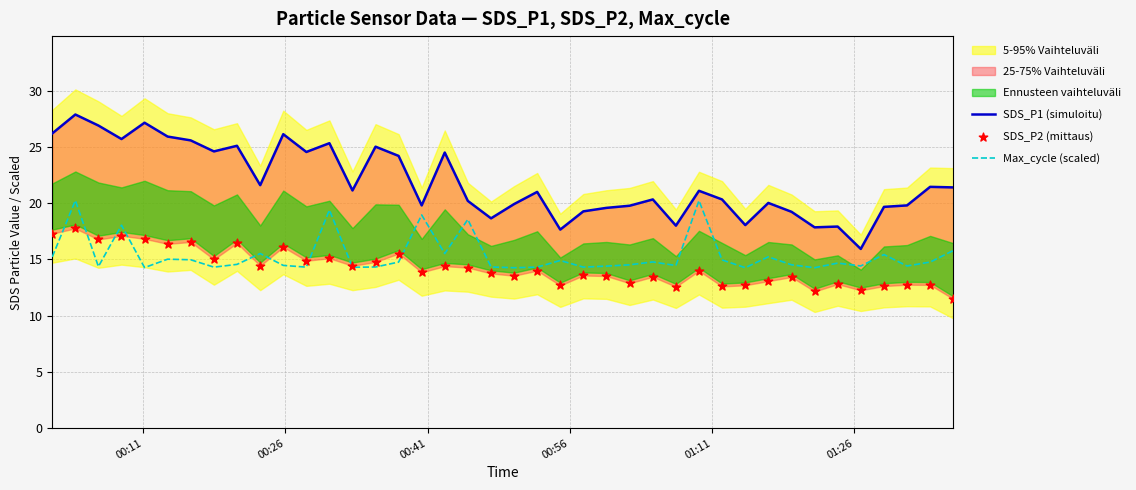

What is the lowest value of the Max_cycle (scaled) series?

14.3